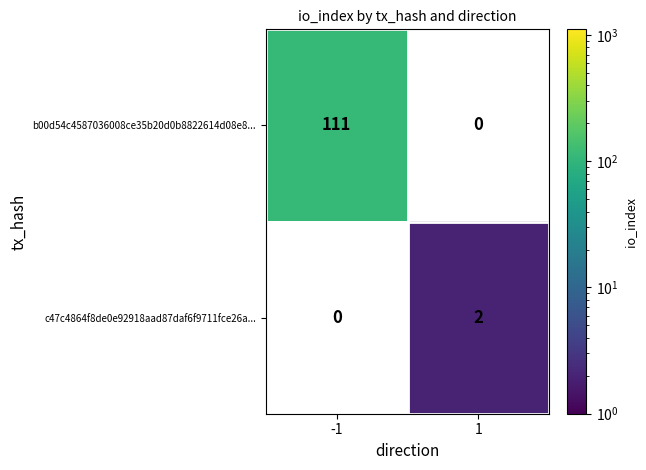

The value of b00d54c4587036008ce35b20d0b8822614d08e8... at -1 is 111. True or false?

True